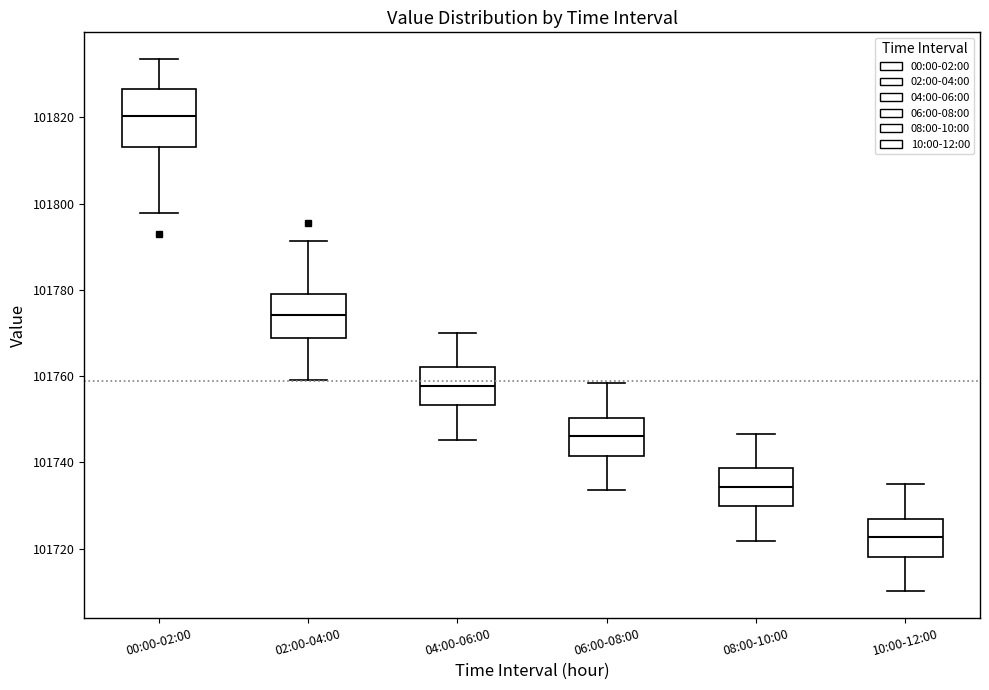

Which box's median line is the lowest?

10:00-12:00